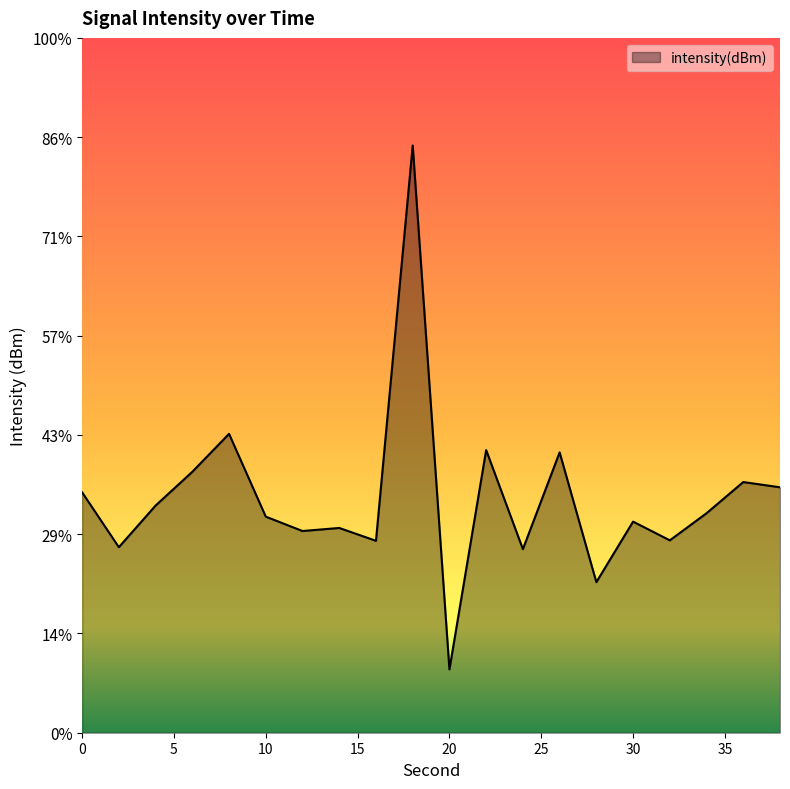

What is the change in value from 20 to 36?

+3.8